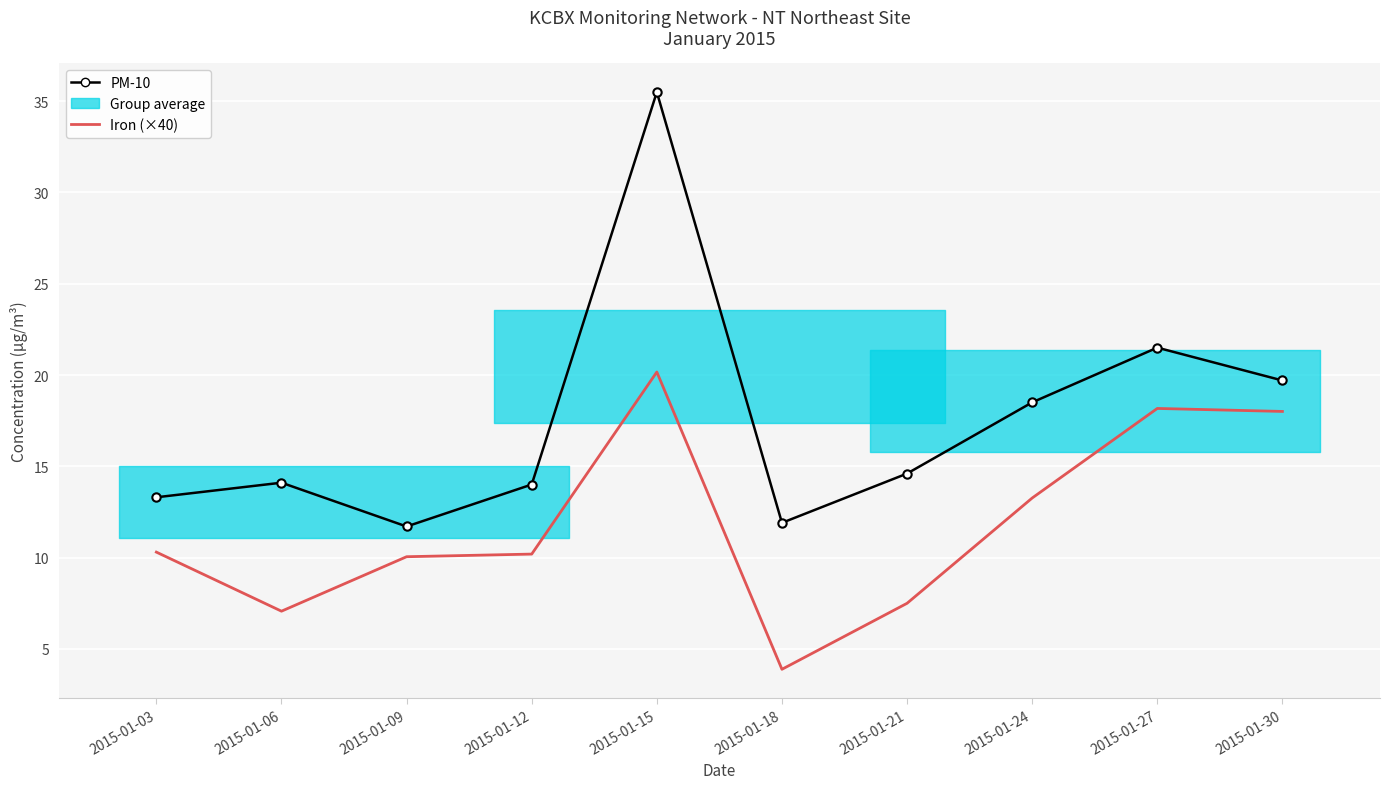

What is the maximum value for PM-10?

35.5